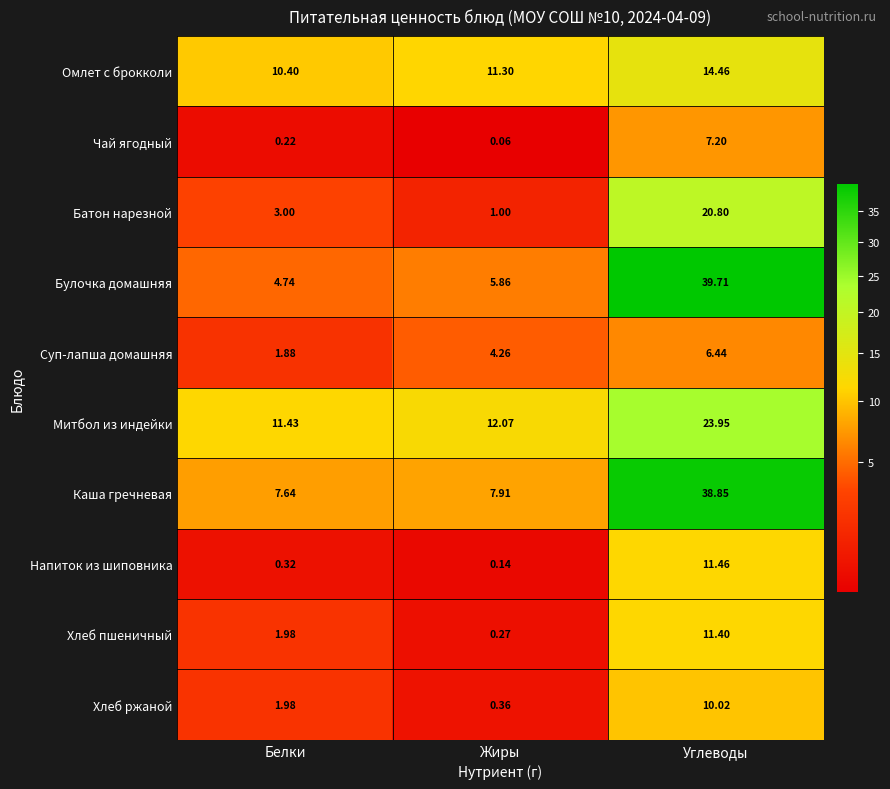

Which series has the largest range (max minus min)?

Булочка домашняя